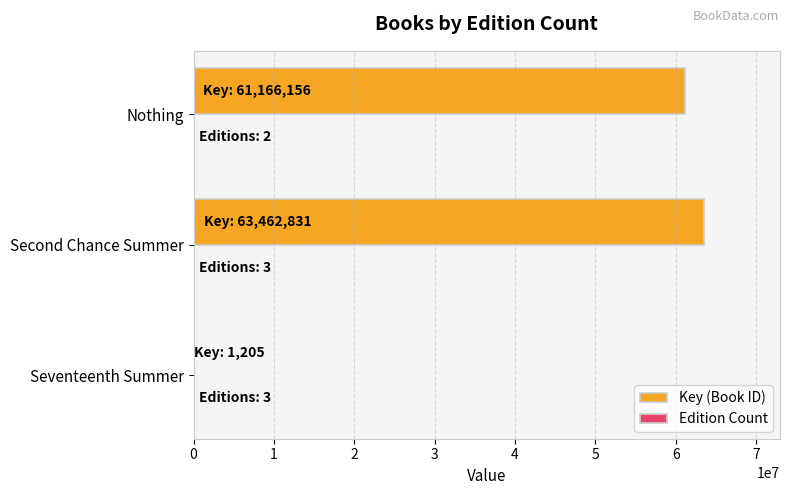

How many categories are shown in the chart?

3